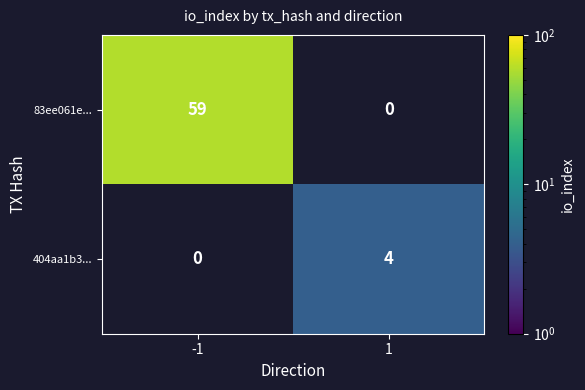

At how many categories does at least one series exceed 28?

1